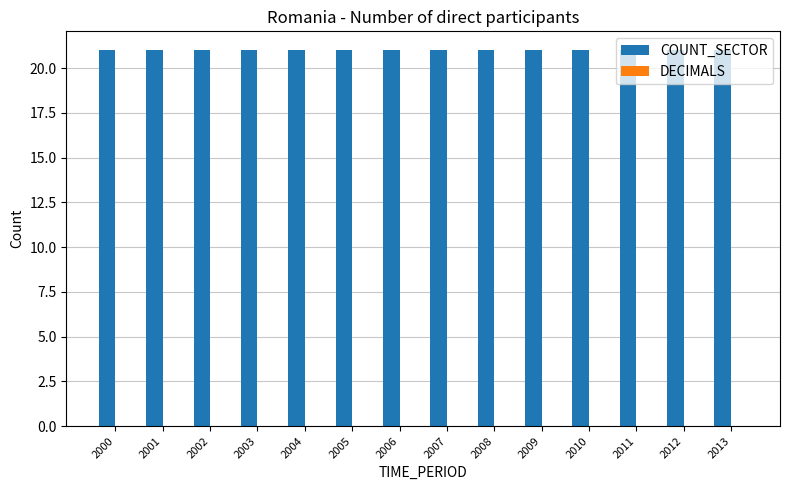

Reading left to right, extract all data points from this chart.

COUNT_SECTOR: 2000=21	2001=21	2002=21	2003=21	2004=21	2005=21	2006=21	2007=21	2008=21	2009=21	2010=21	2011=21	2012=21	2013=21
DECIMALS: 2000=0	2001=0	2002=0	2003=0	2004=0	2005=0	2006=0	2007=0	2008=0	2009=0	2010=0	2011=0	2012=0	2013=0